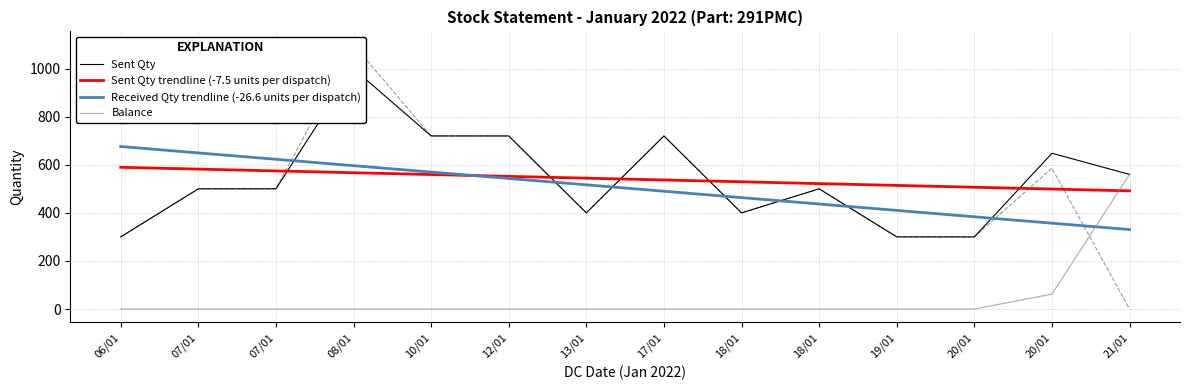

What is the value of the Sent Qty point at the 1st from the left?

300.0